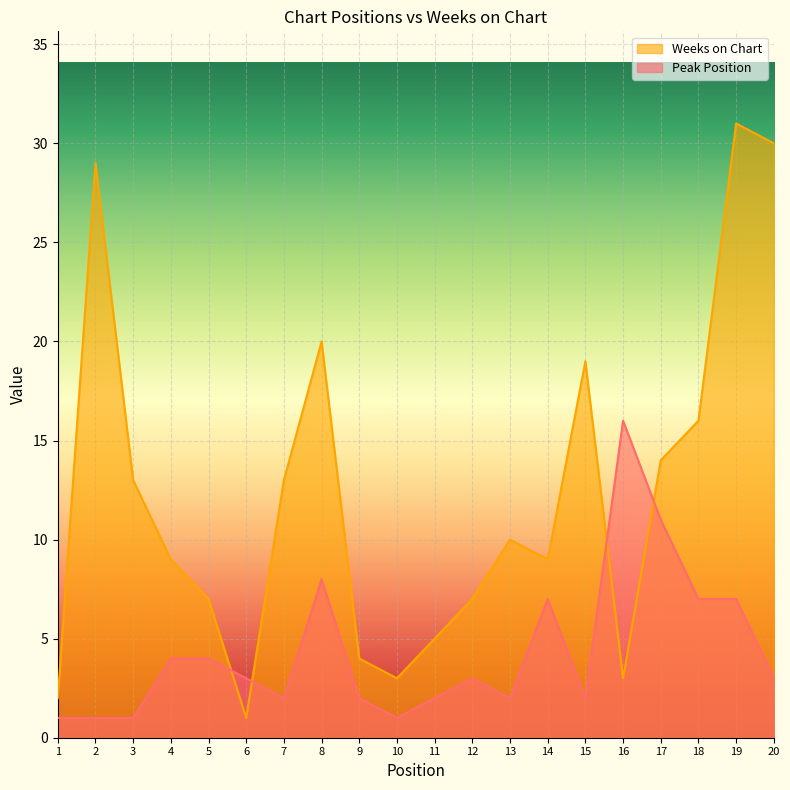

What is the total value across all series at 13?

12